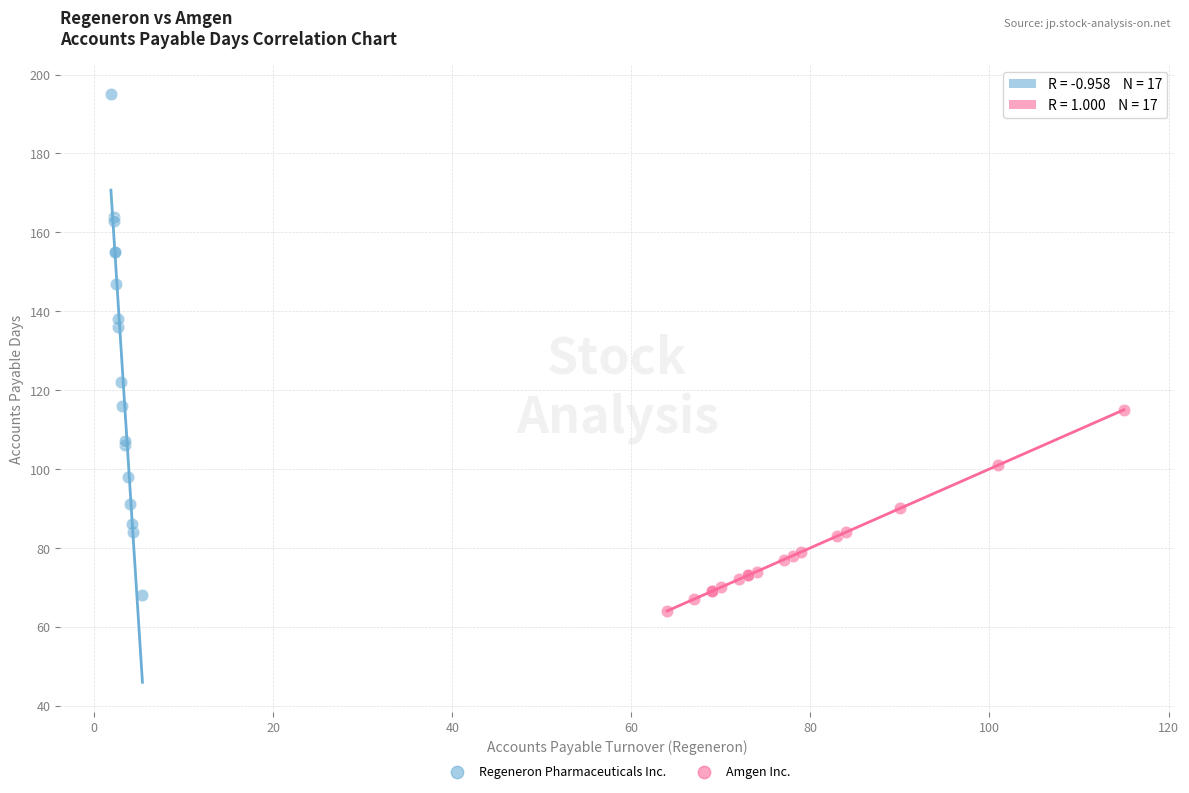

Which series has the widest spread of Y values?

Regeneron Pharmaceuticals Inc.